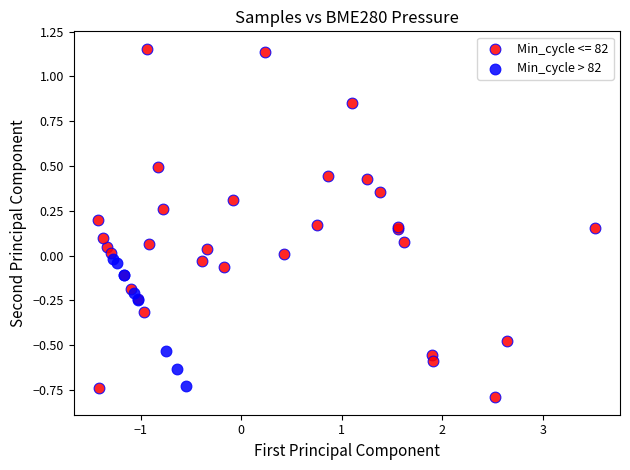

Which series has the widest spread of Y values?

Min_cycle <= 82